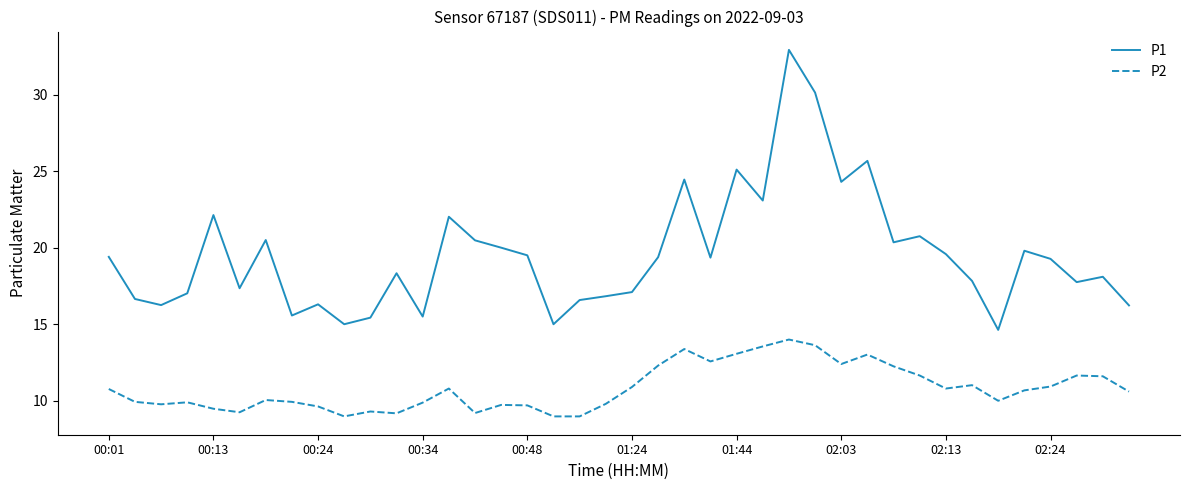

What is the minimum value shown in the chart?

9.0